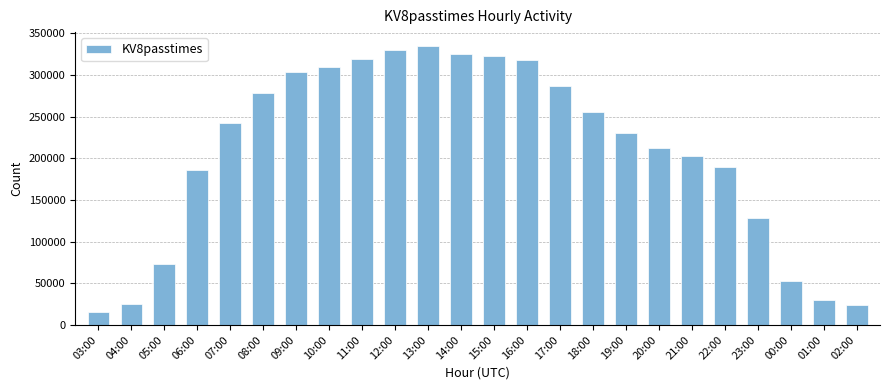

Which label corresponds to the smallest value in the chart?

03:00